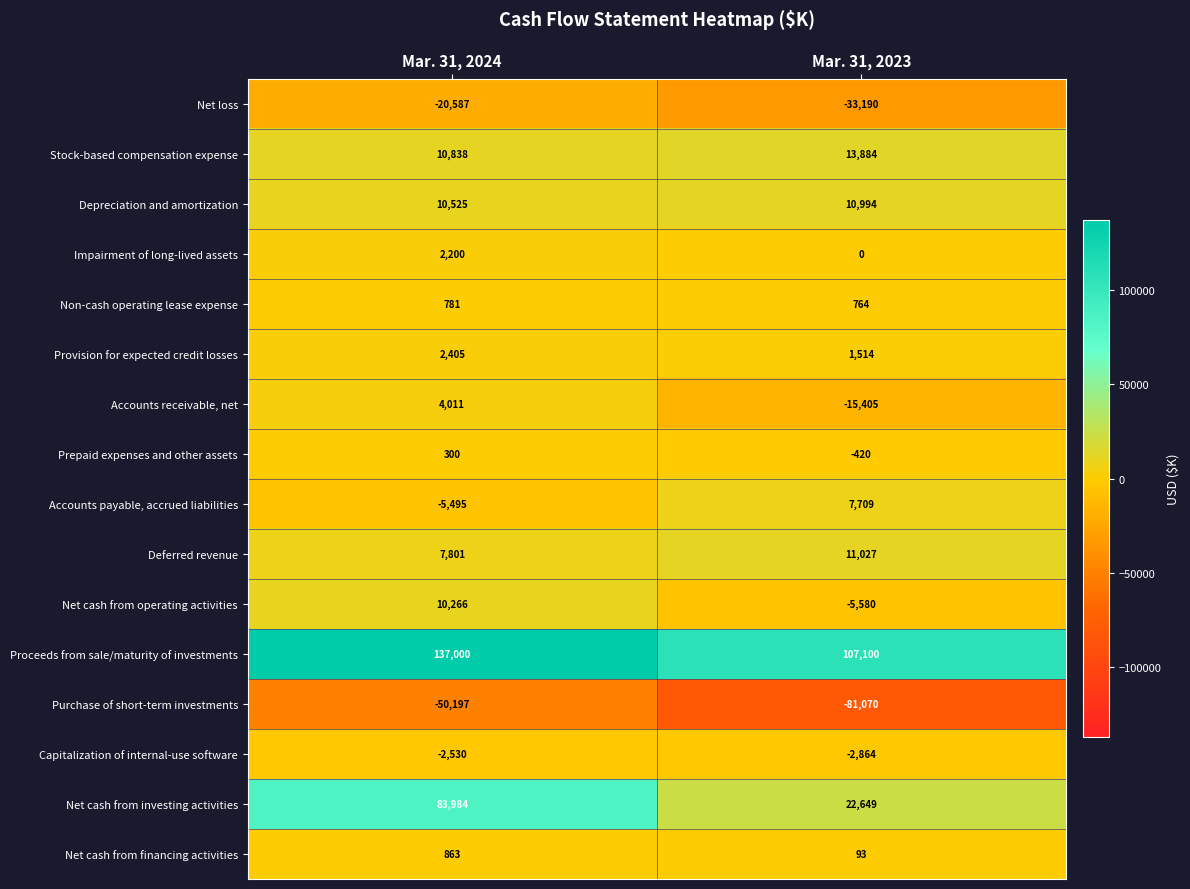

How many values in the Net cash from operating activities series are below 10266?

1